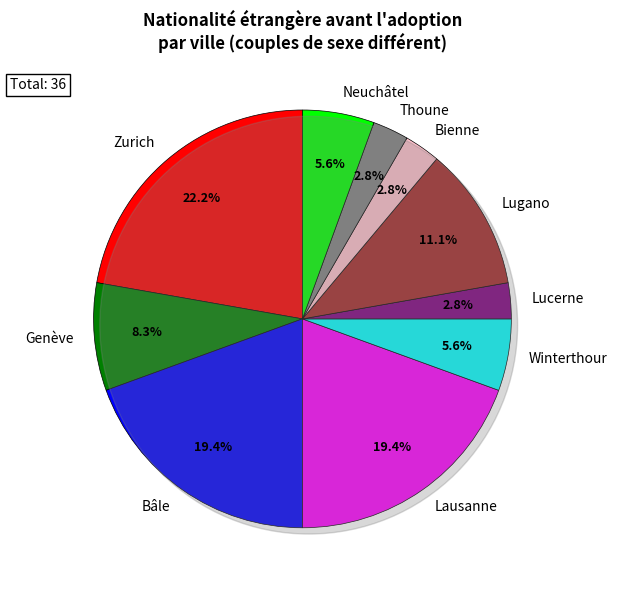

True or false: Lucerne accounts for 11% of the total.

False